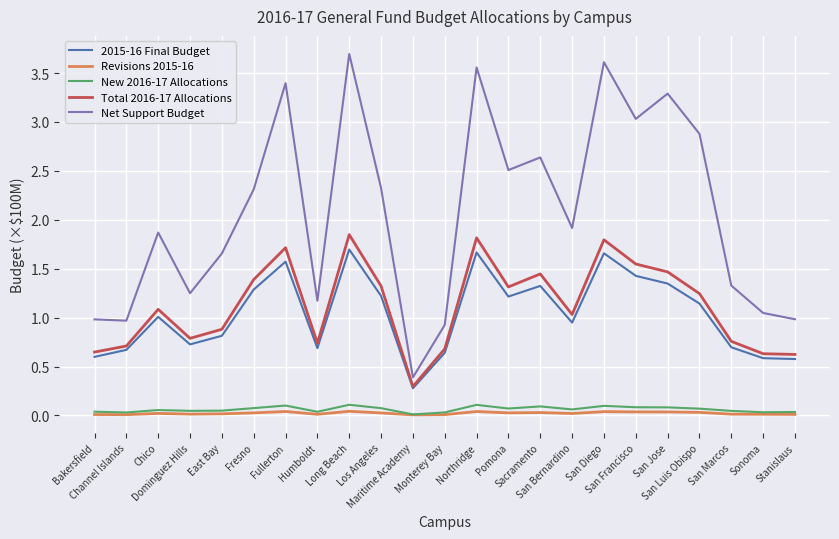

What is the difference between the Total 2016-17 Allocations values at East Bay and San Bernardino?

0.2